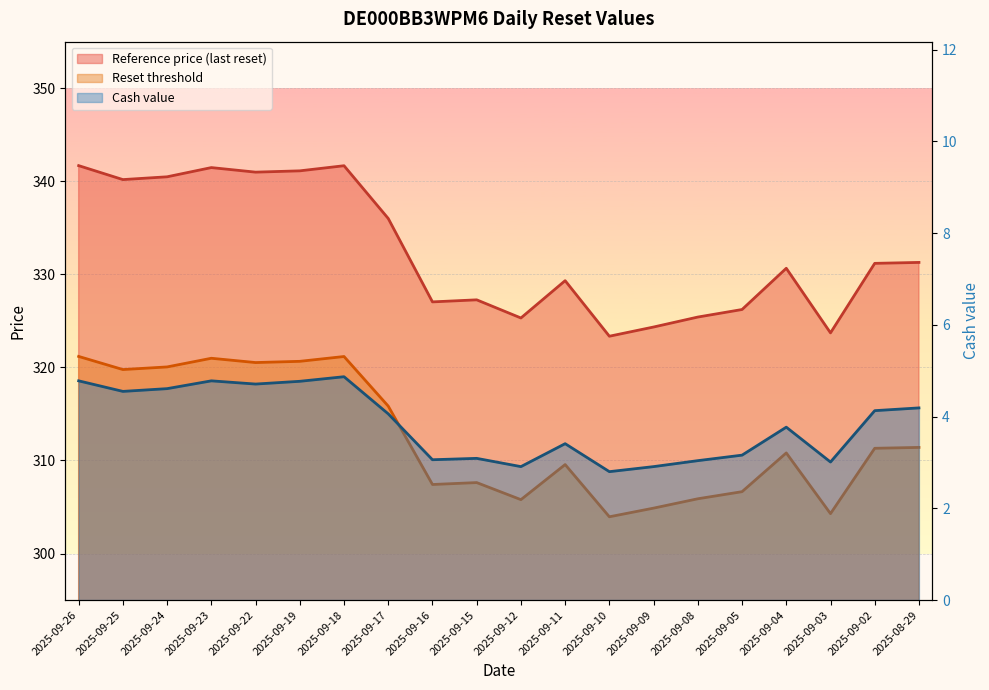

What is the average value of the Cash value series?

3.8